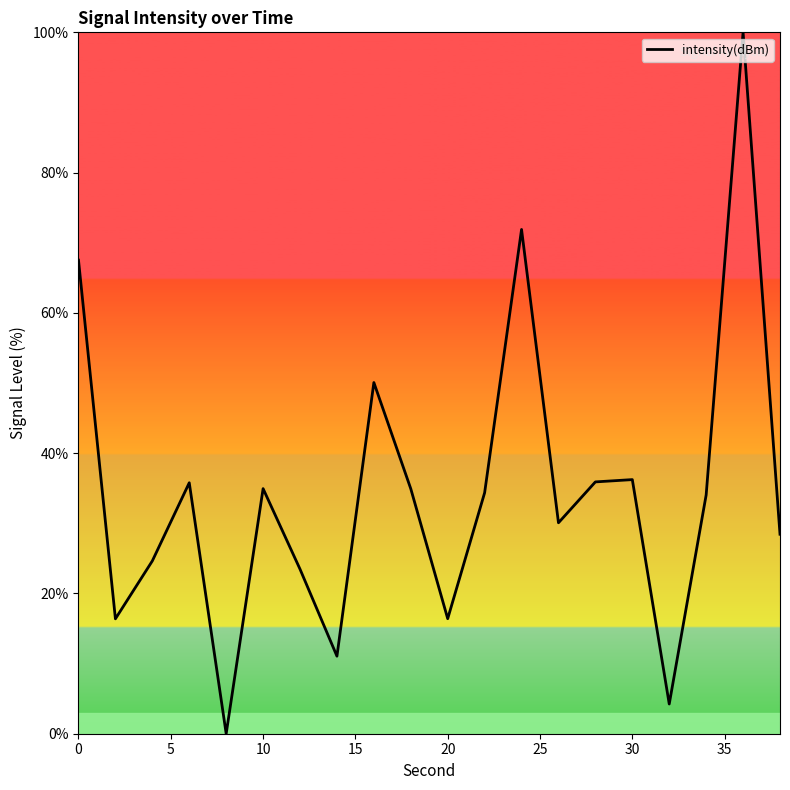

What is the difference between the maximum and minimum values?

100.0